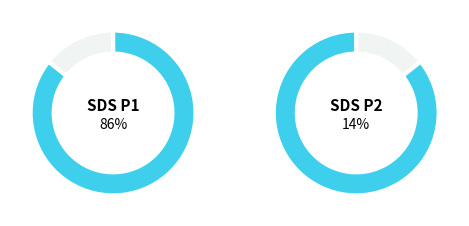

Does SDS_P1 represent more than half of the total?

Yes